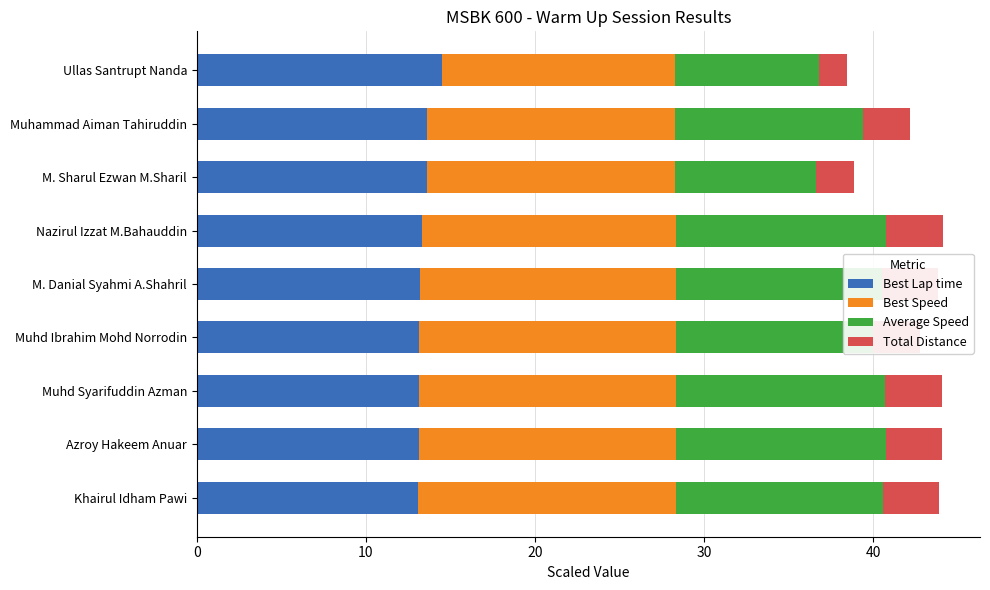

What position from the left is Azroy Hakeem Anuar?

2